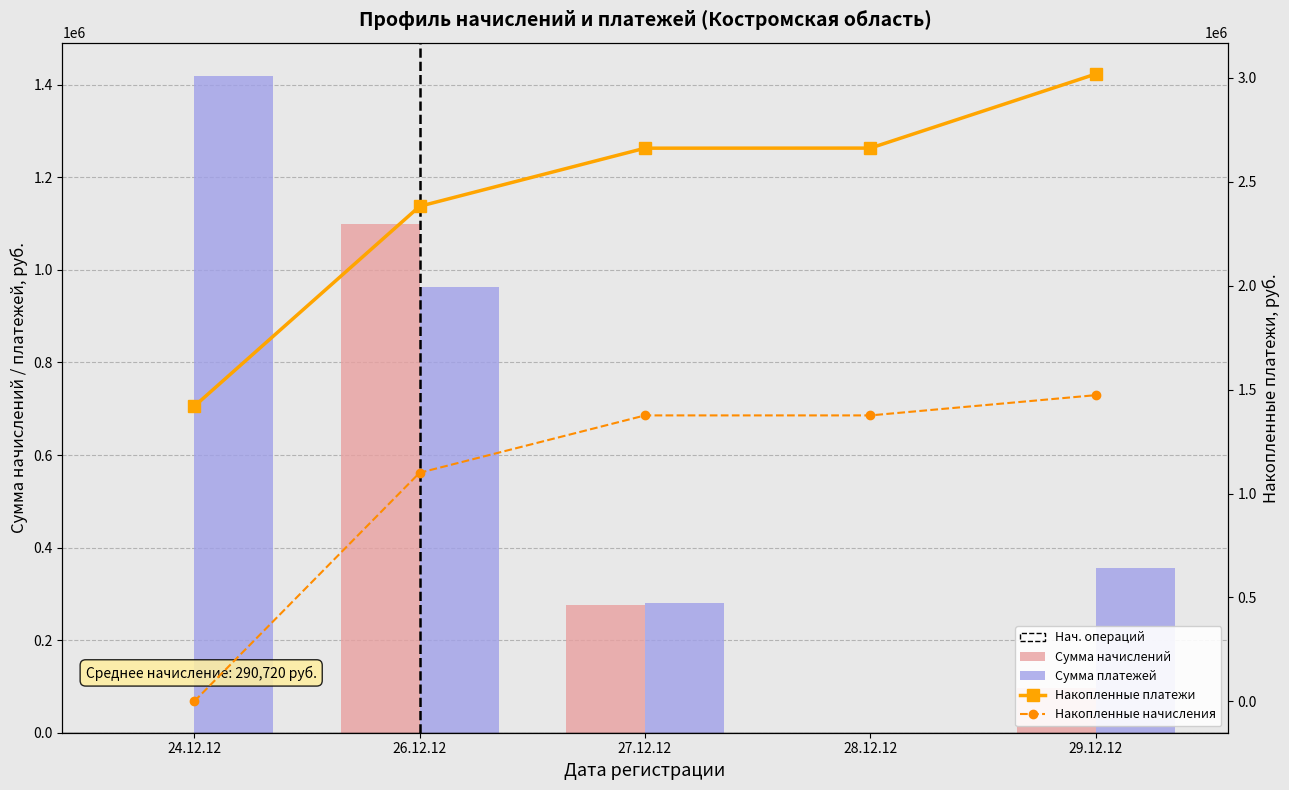

What is the difference between the maximum and minimum values in the Накопленные платежи series?

1599064.3